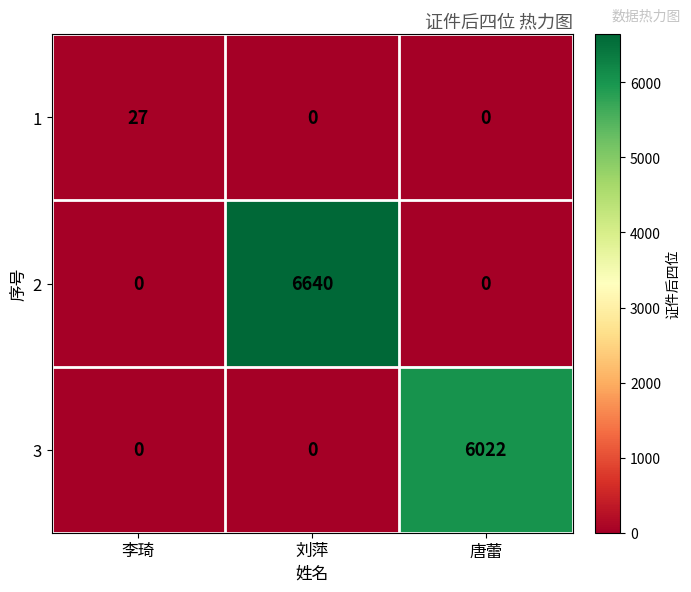

What is the total value across all series at 唐蕾?

6022